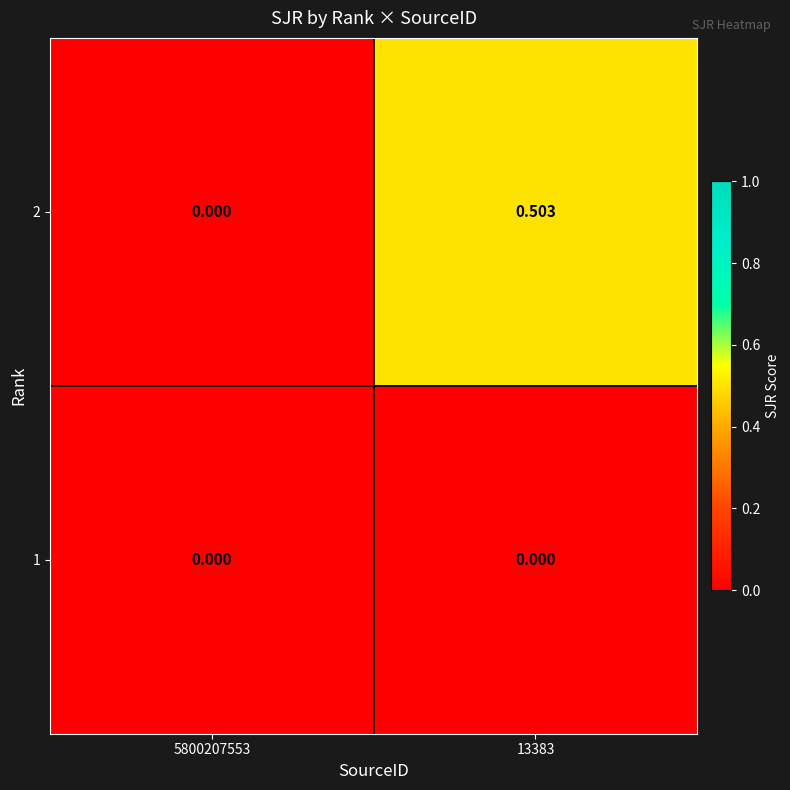

Is the value of 1 at 5800207553 greater than the value of 2 at 13383?

No